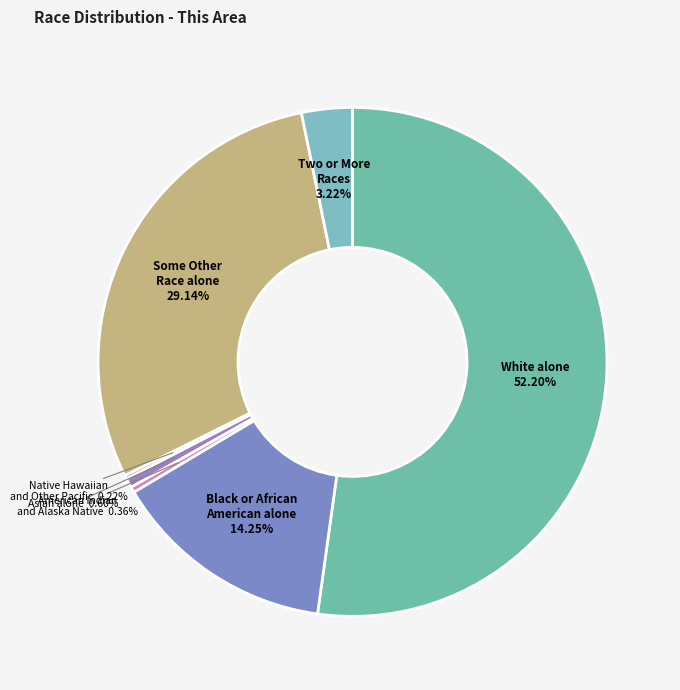

What is the majority slice?

White alone